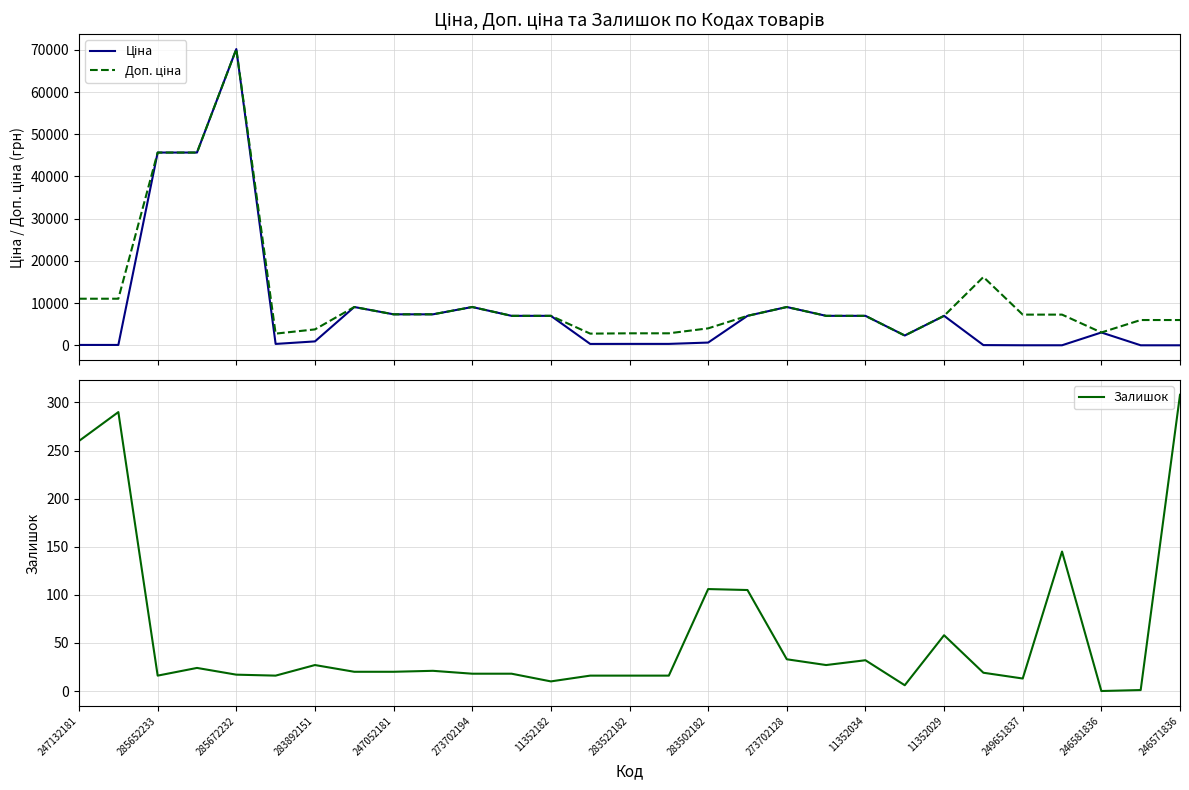

Is it true that Залишок equals 17 at 11352034?

False